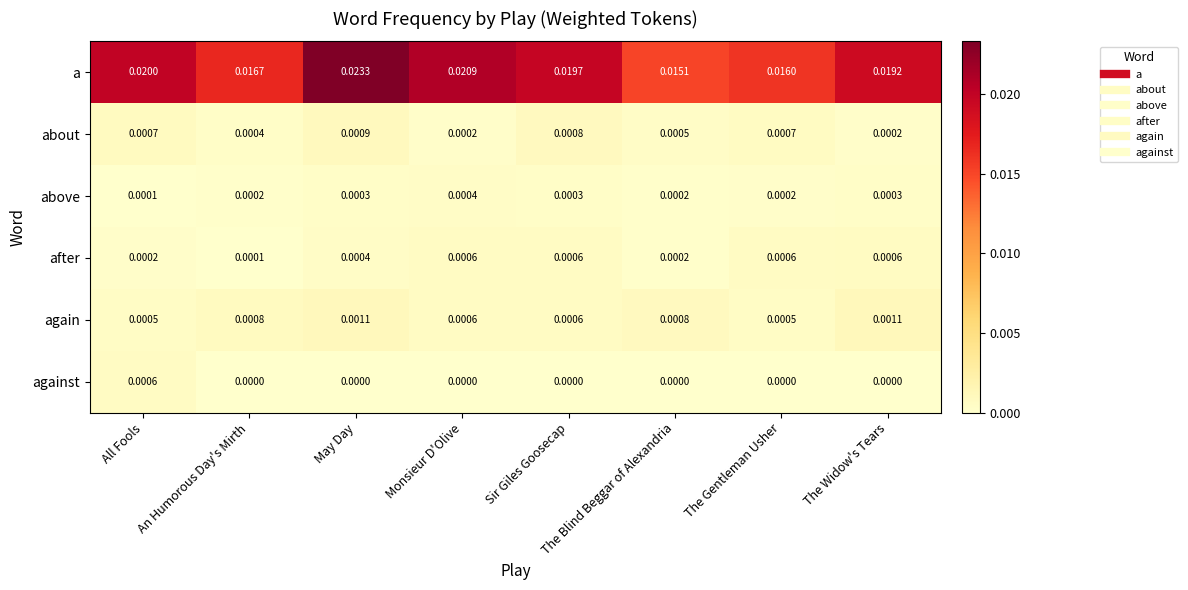

Which category has the highest value across all series?

May Day